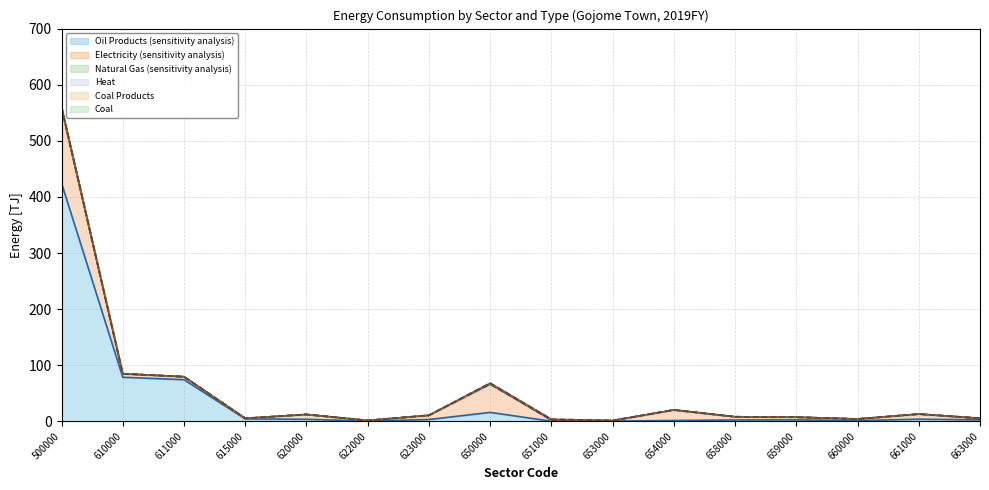

Reading left to right, list all the values displayed in this chart.

Oil Products (sensitivity analysis) (line): 500000=424.5	610000=78.5	611000=74.2	615000=4.3	620000=3.6	622000=0.4	623000=3.2	650000=15.9	651000=0.2	653000=0.4	654000=1.5	658000=2.4	659000=2.6	660000=1.3	661000=3.8	663000=2.6
Electricity (sensitivity analysis) (line): 500000=558.9	610000=84.8	611000=79.5	615000=5.3	620000=12.2	622000=1.5	623000=10.7	650000=66.3	651000=2.2	653000=1.3	654000=20.3	658000=8.1	659000=7.4	660000=4.1	661000=12.9	663000=5.3
Natural Gas (sensitivity analysis) (line): 500000=559.2	610000=84.8	611000=79.5	615000=5.3	620000=12.2	622000=1.5	623000=10.7	650000=66.6	651000=2.5	653000=1.3	654000=20.3	658000=8.1	659000=7.4	660000=4.1	661000=12.9	663000=5.3
Heat (line): 500000=559.3	610000=84.8	611000=79.5	615000=5.3	620000=12.2	622000=1.5	623000=10.7	650000=66.7	651000=2.5	653000=1.3	654000=20.3	658000=8.1	659000=7.4	660000=4.1	661000=13.0	663000=5.3
Coal Products (line): 500000=560.6	610000=84.8	611000=79.5	615000=5.3	620000=12.2	622000=1.5	623000=10.7	650000=68.0	651000=3.6	653000=1.3	654000=20.3	658000=8.1	659000=7.4	660000=4.1	661000=13.0	663000=5.5
Coal (line): 500000=560.8	610000=84.8	611000=79.5	615000=5.3	620000=12.2	622000=1.5	623000=10.7	650000=68.2	651000=3.8	653000=1.3	654000=20.3	658000=8.1	659000=7.4	660000=4.1	661000=13.0	663000=5.5